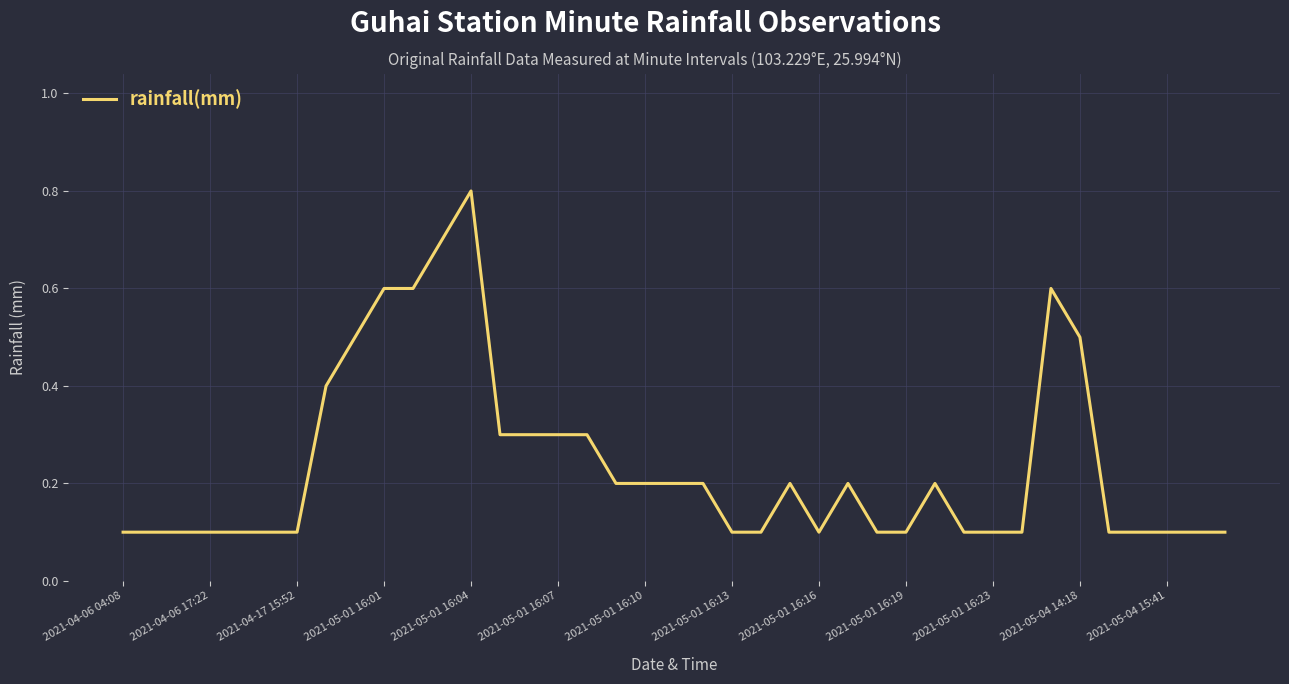

What is the difference between the maximum and minimum values?

0.7